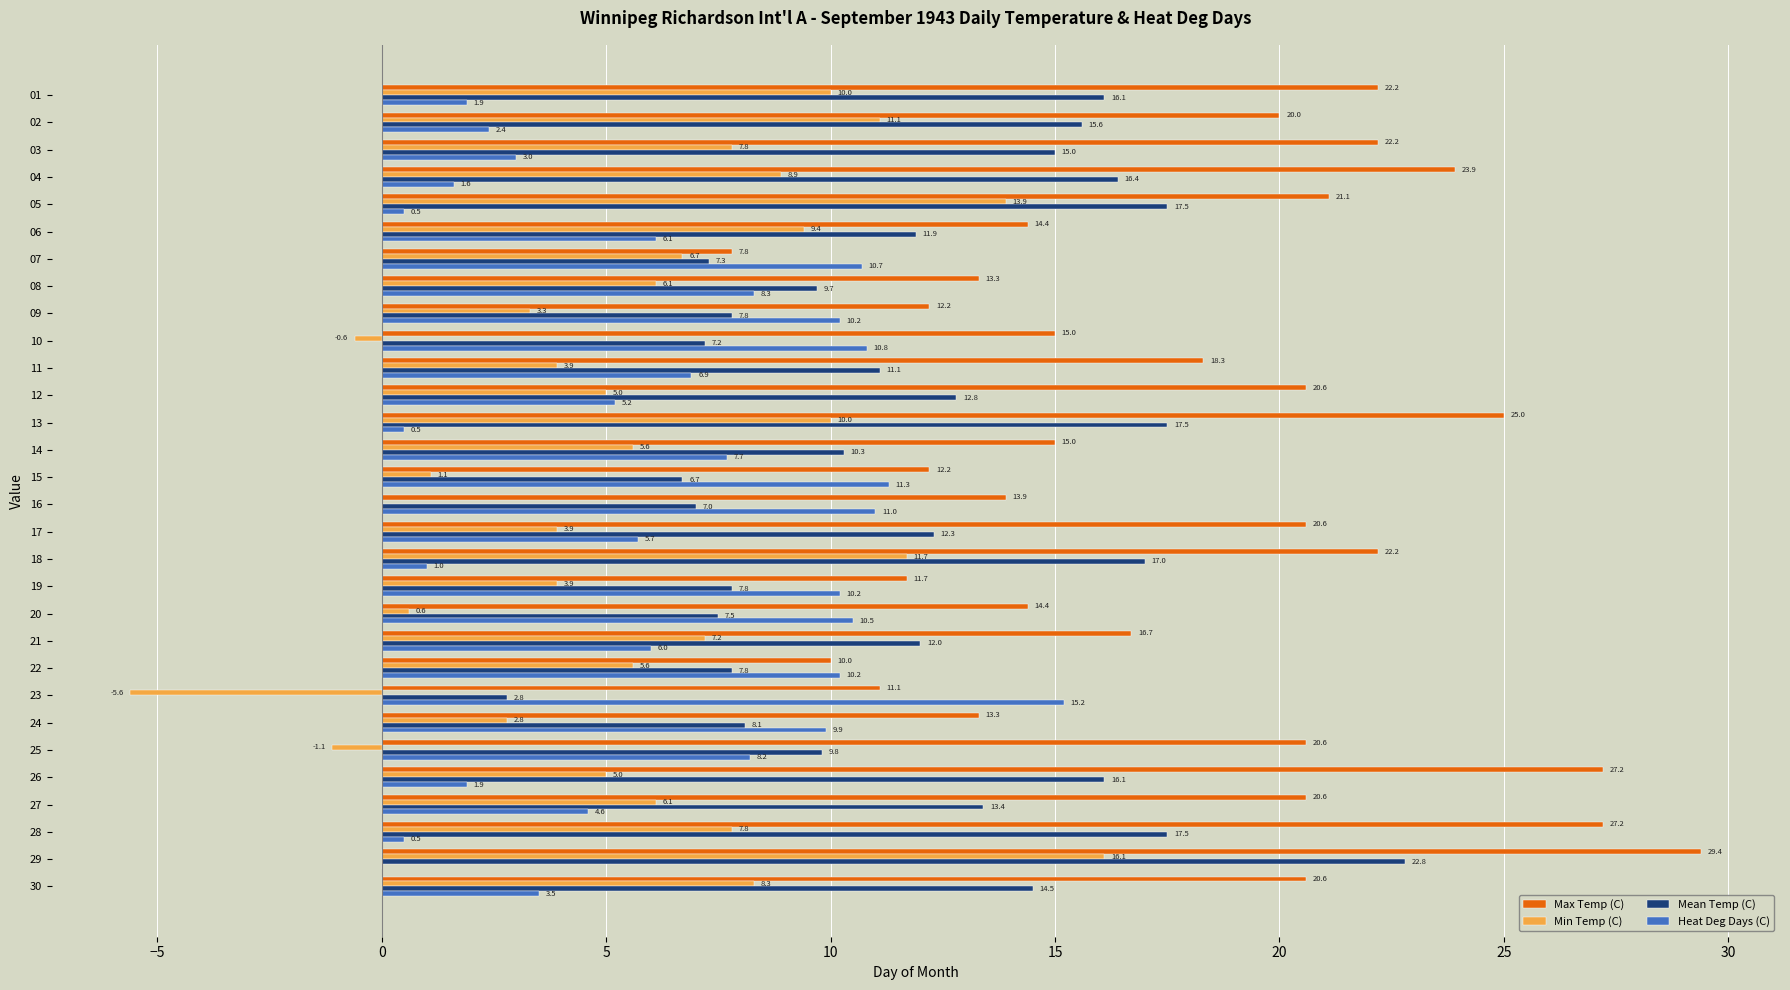

The Min Temp (C) series shows 0.8 at 24. True or false?

False